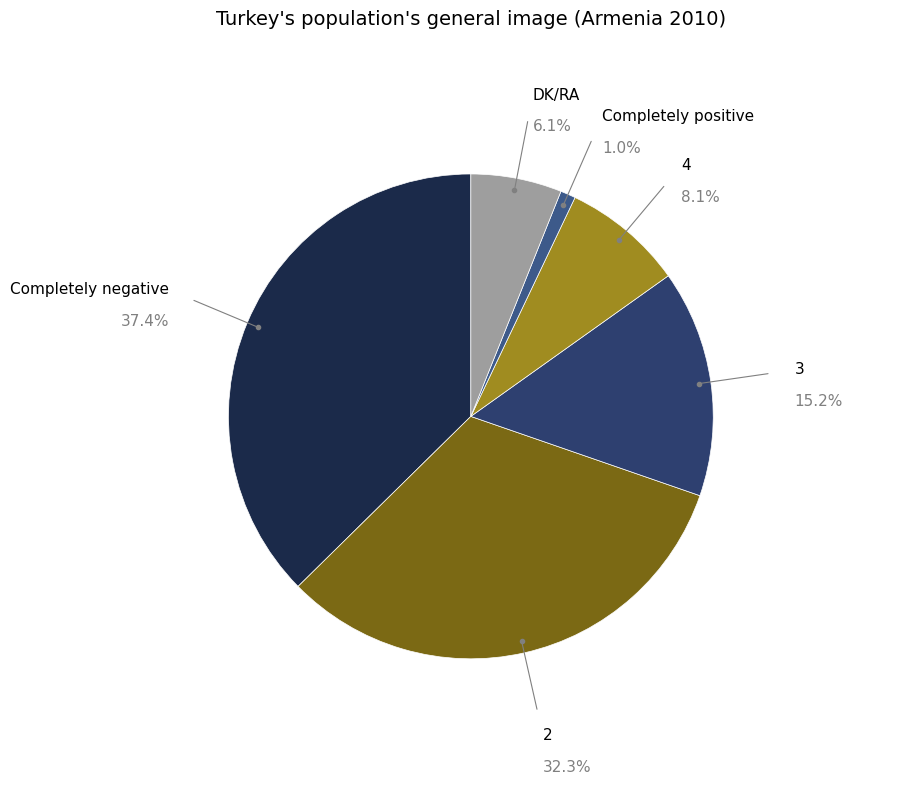

How many slices are in this pie chart?

6